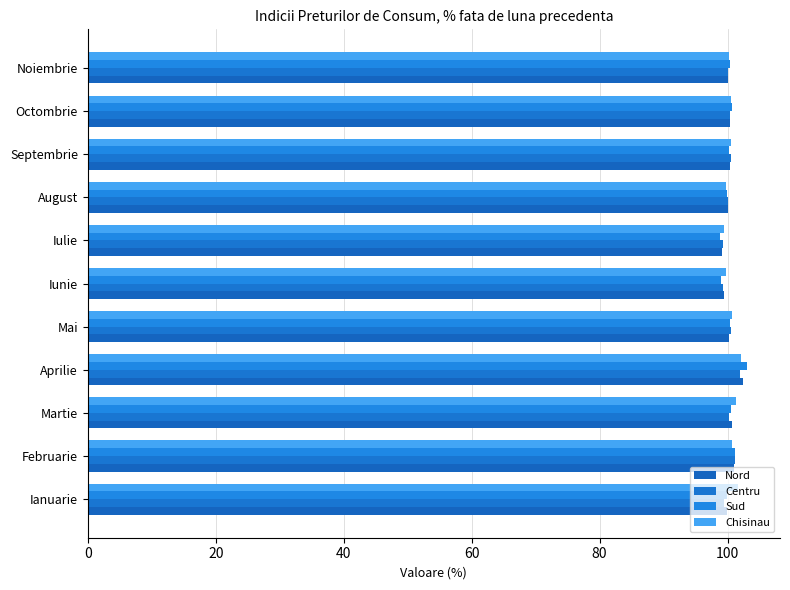

How many categories are shown in the chart?

11